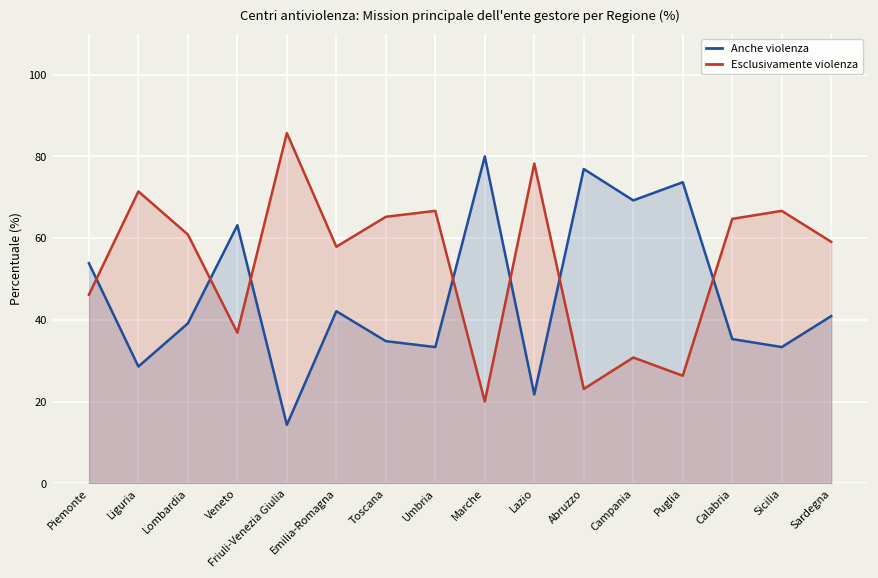

What is the difference between the second highest and second lowest values in the Esclusivamente violenza series?

55.2